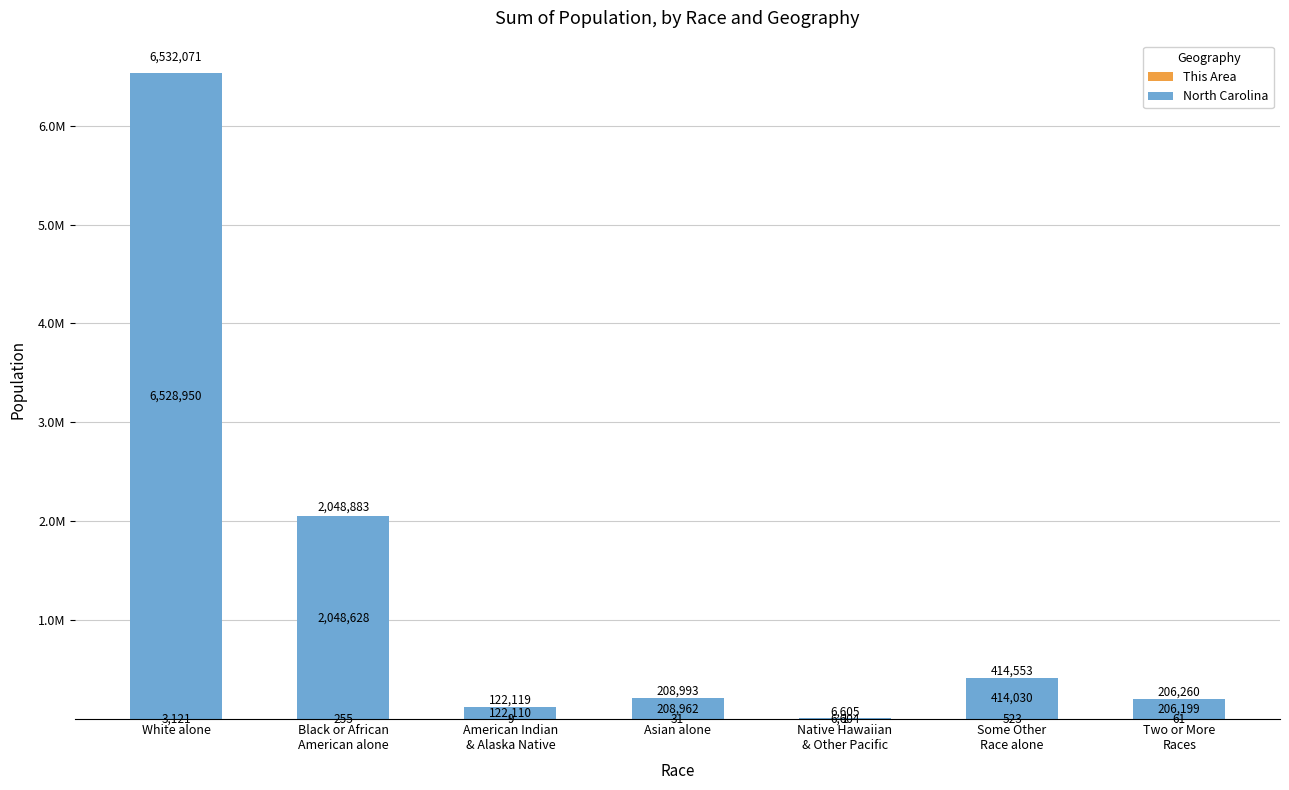

What is the value of the This Area bar at the 5th from the left?

1